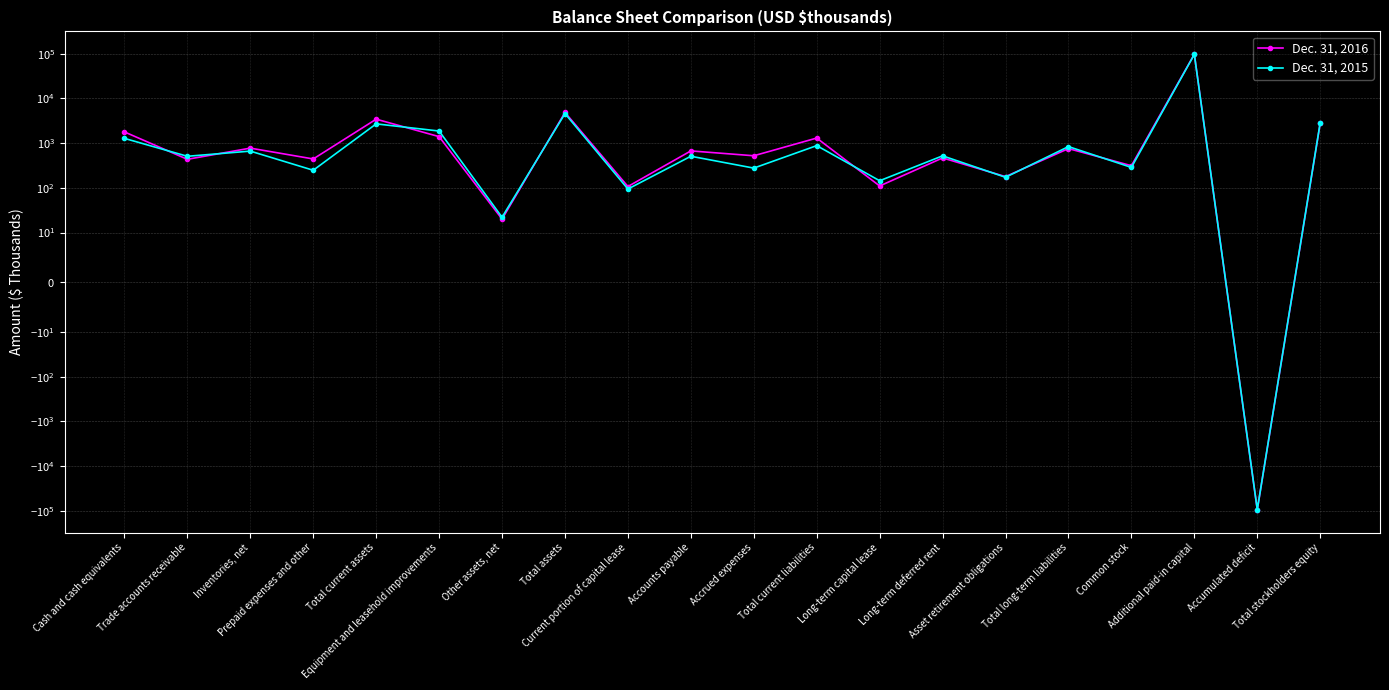

What is the label of the 9th point from the right?

Total current liabilities